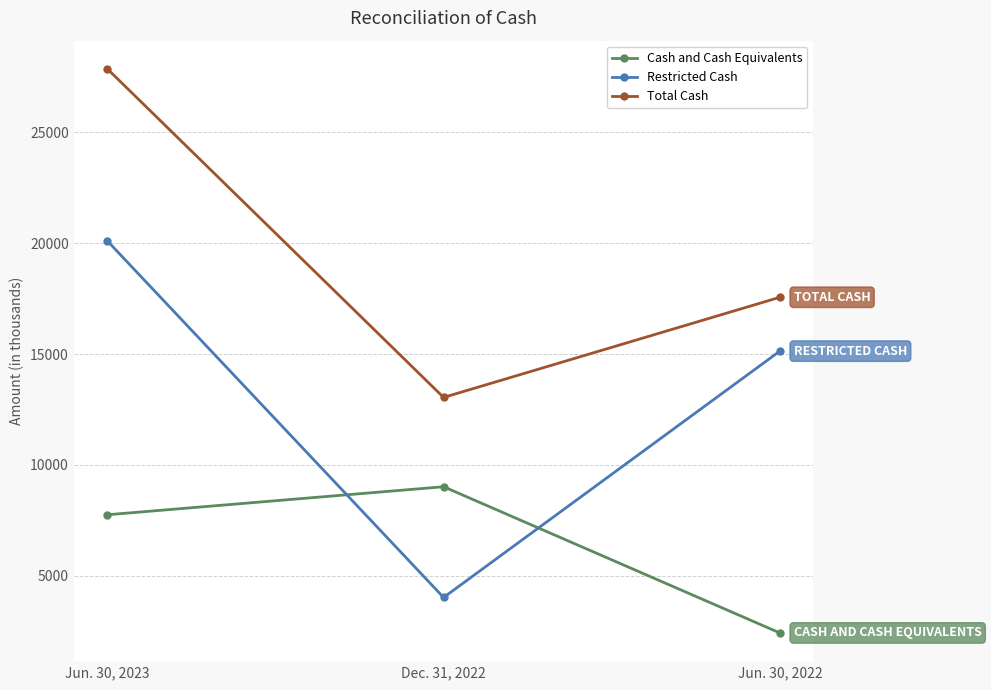

Between Jun. 30, 2023 and Dec. 31, 2022, which series saw the biggest shift?

Restricted Cash